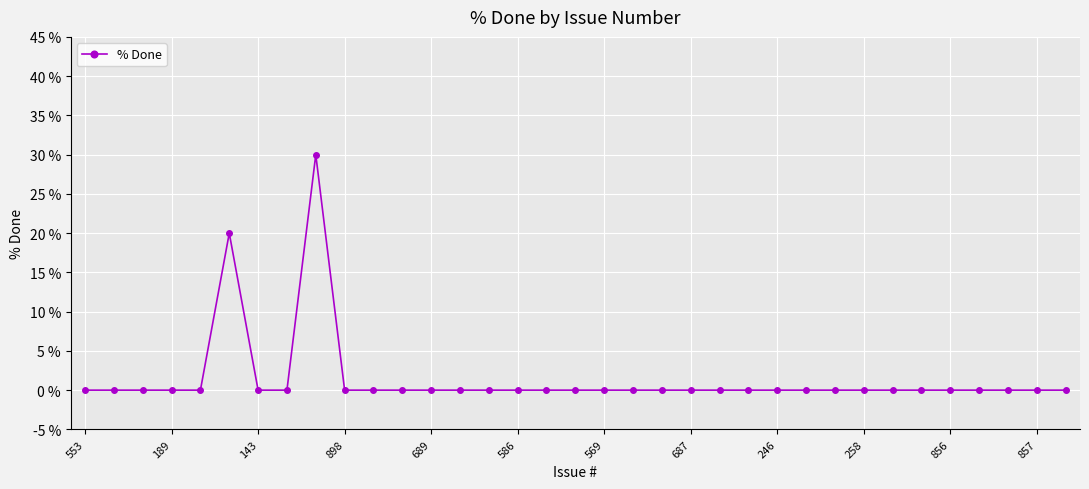

What is the maximum value shown in the chart?

30